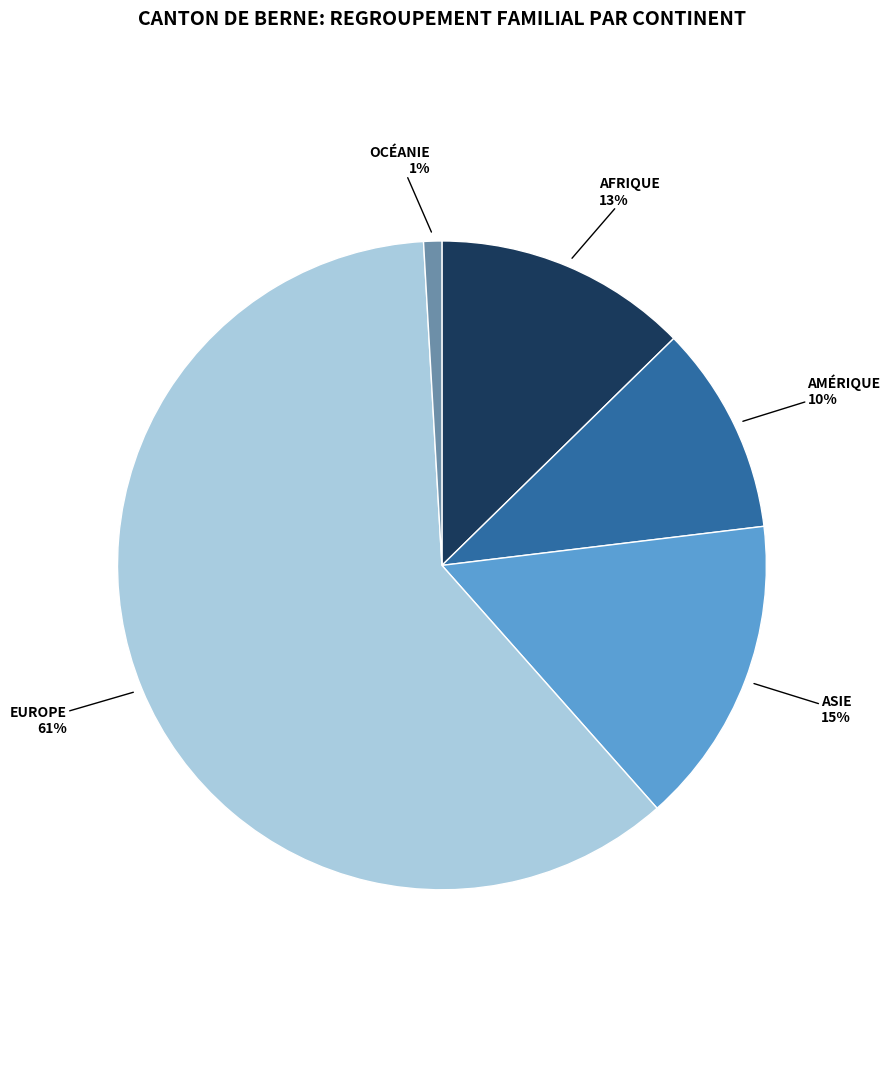

To the nearest percent, what is the difference between the largest and smallest slice percentages?

60%